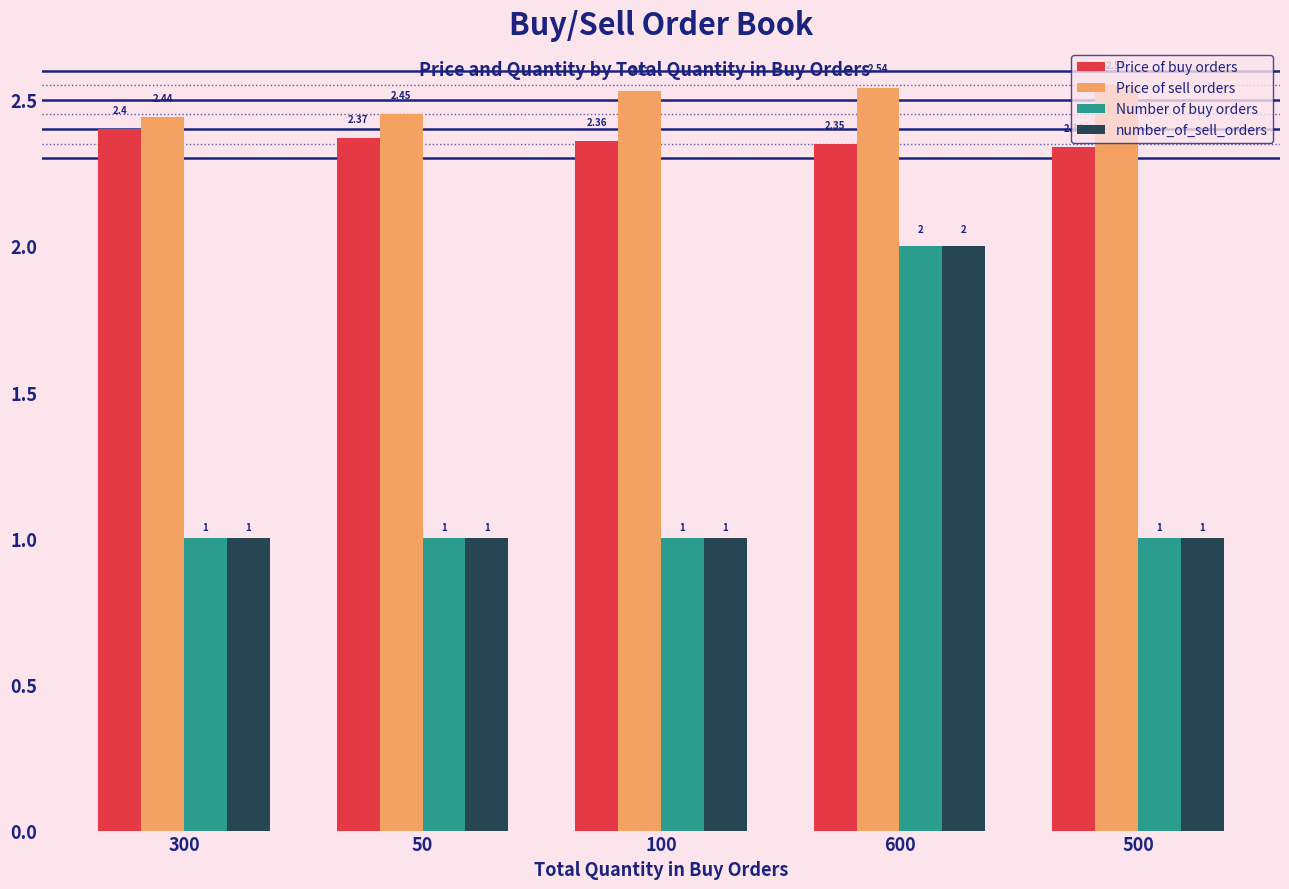

Is the value of Price of sell orders at 500 greater than the value of number_of_sell_orders at 100?

Yes